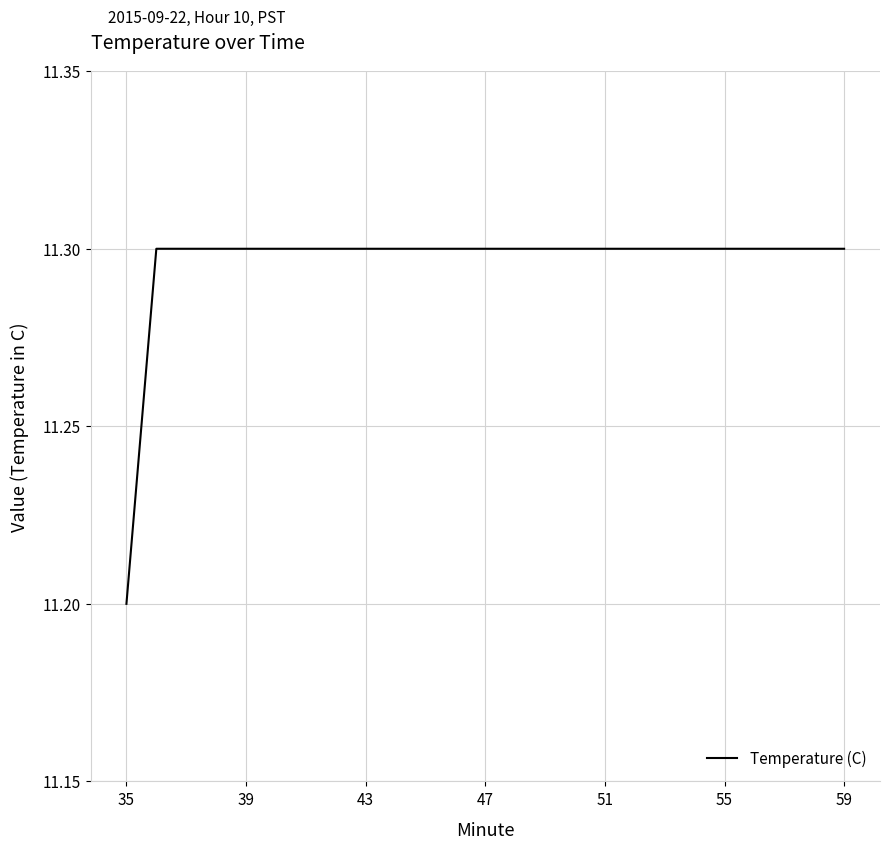

What is the smallest value displayed?

11.2